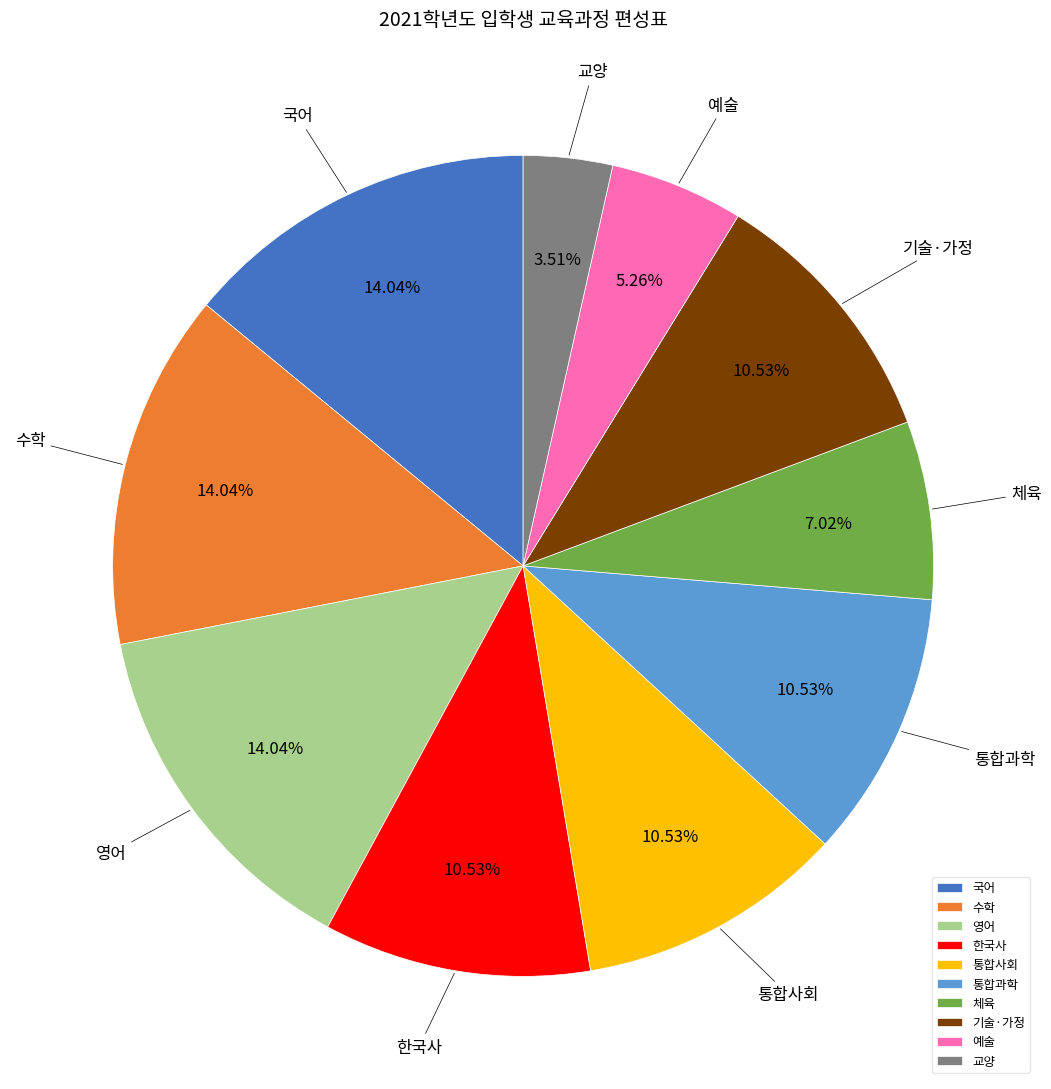

To the nearest percent, what is the difference between the largest and smallest slice percentages?

11%